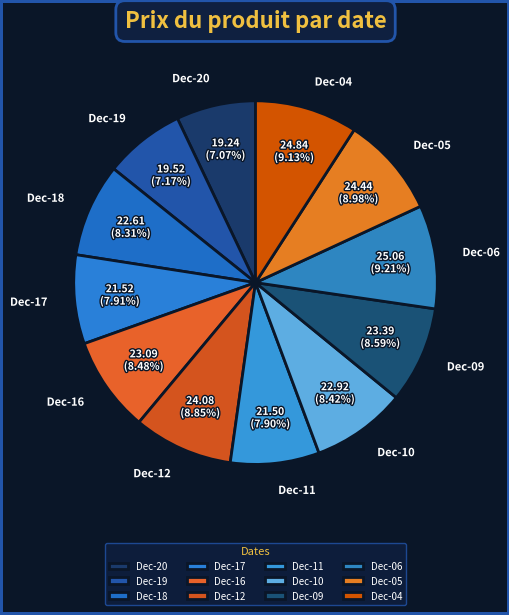

Combined, do Dec-05 and Dec-04 account for over 50%?

No